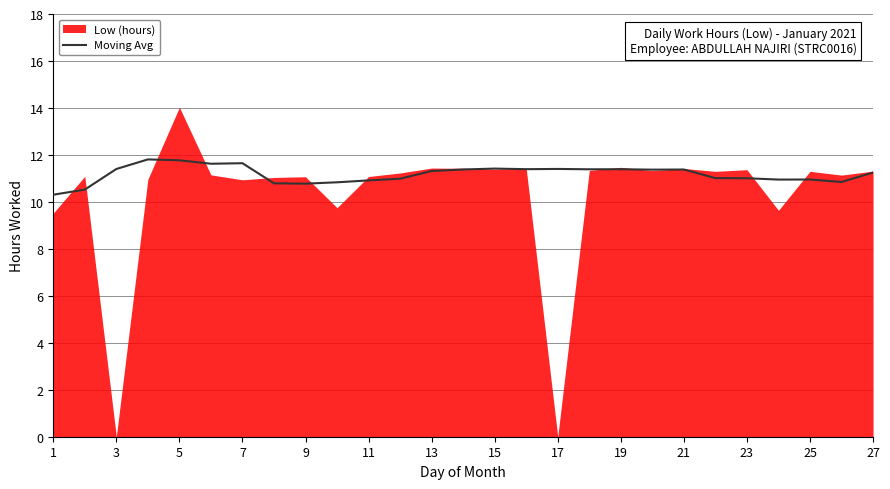

The chart shows a value of 11.0 at 25. True or false?

True